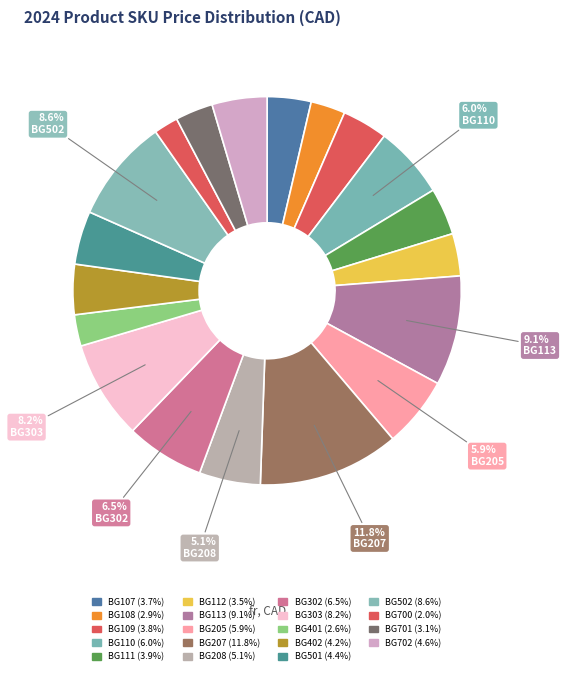

Which slice is the largest?

BG207